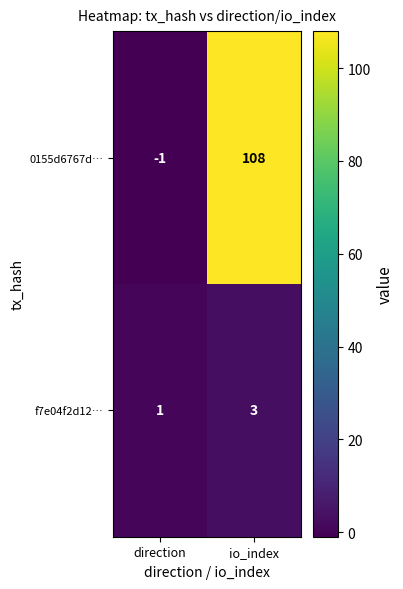

What is the difference between the 0155d6767d… values at io_index and direction?

109